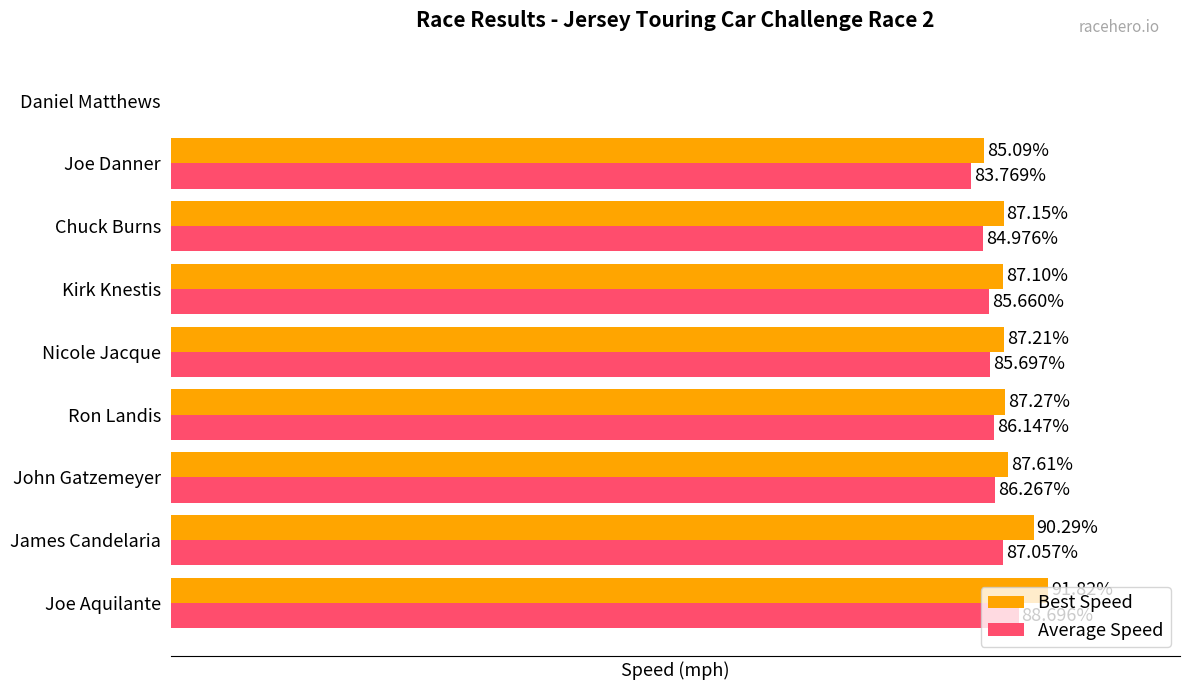

Which category has the highest value in the Best Speed series?

Joe Aquilante